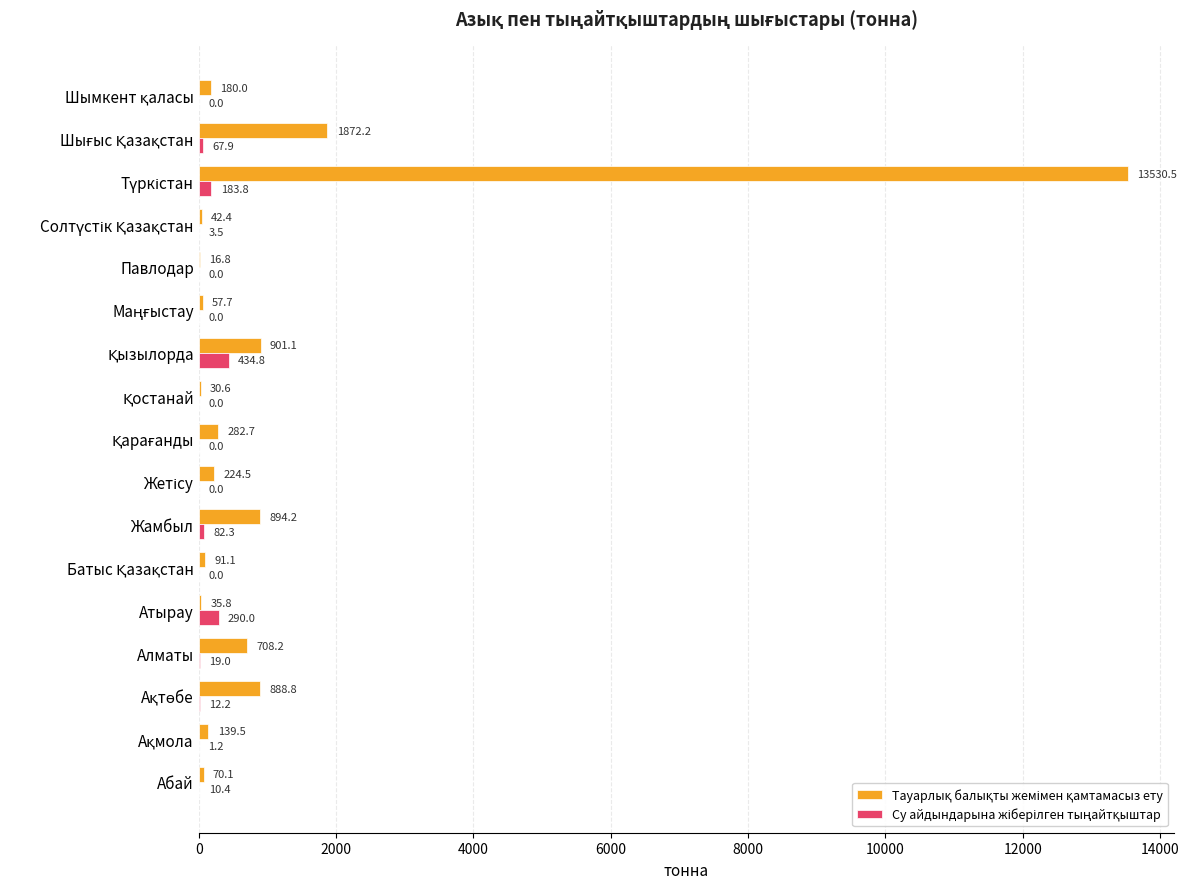

Count the number of categories in the chart.

17